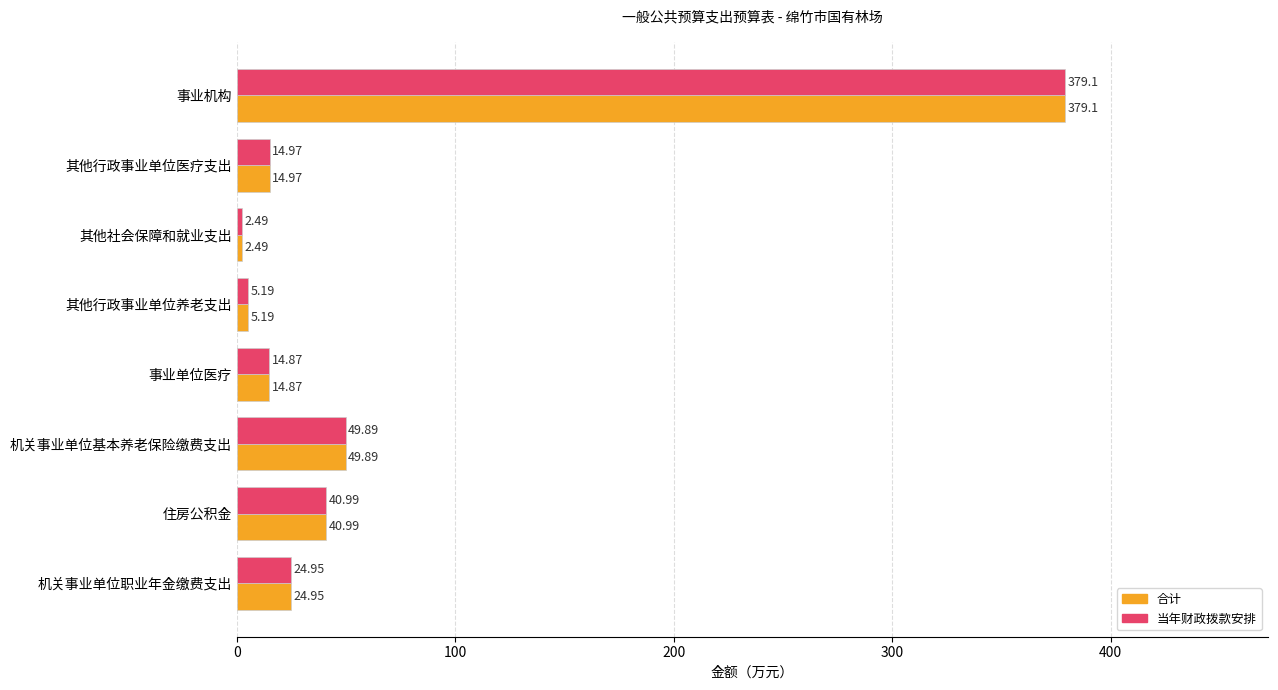

What is the difference between the maximum and minimum values in the 合计 series?

376.6